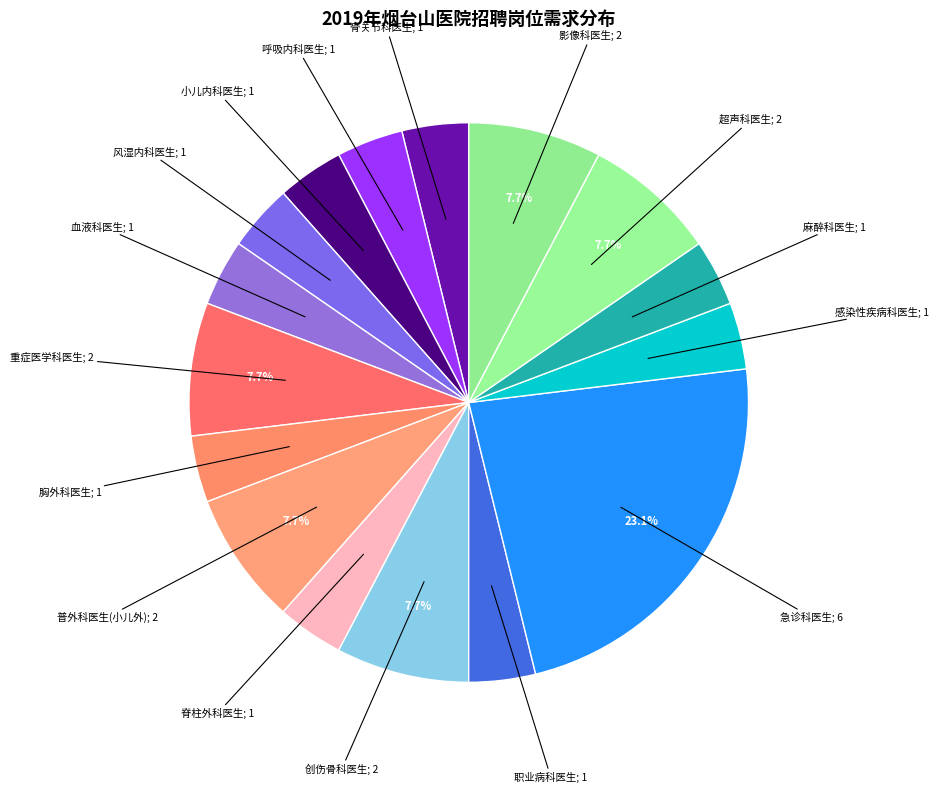

Count the number of slices in the pie.

16